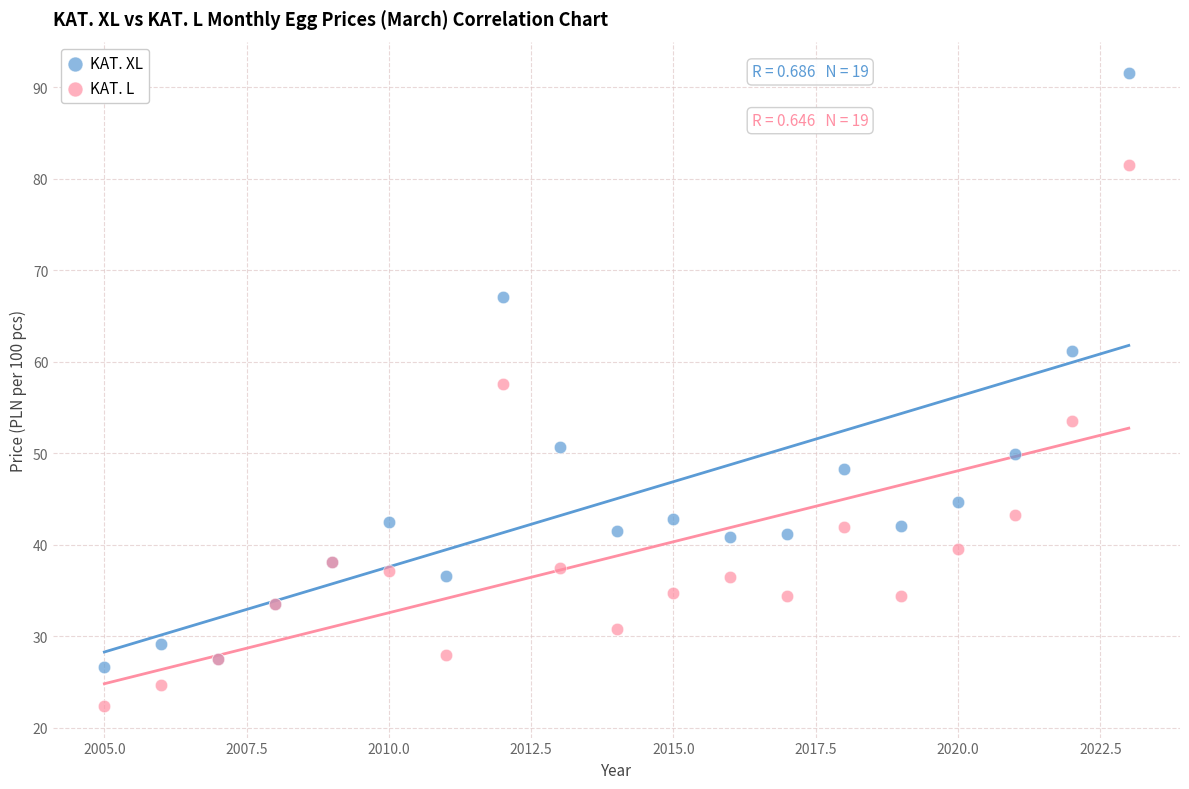

Across all series, what Y value is closest to 56?

57.6